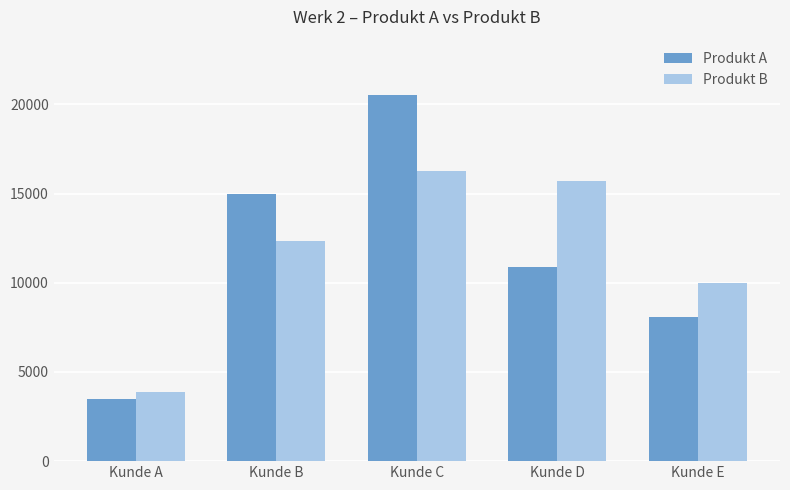

Where is Produkt A nearest to the value 12030?

Kunde D